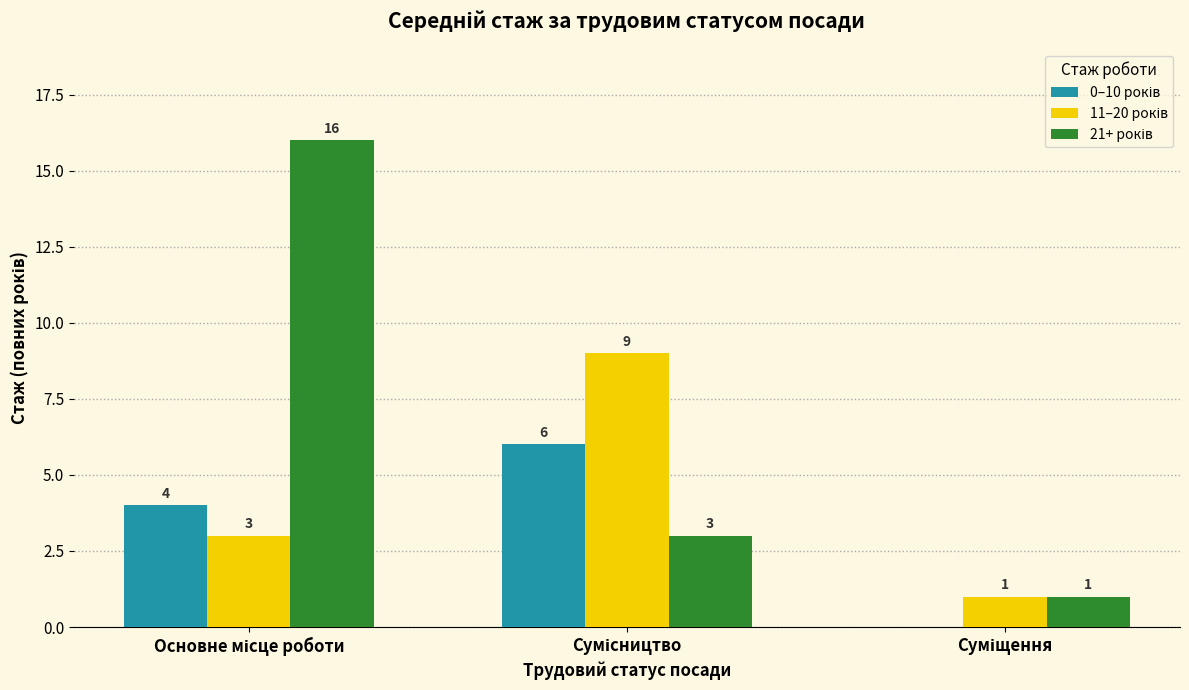

What is the difference between the 21+ років values at Основне місце роботи and Сумісництво?

13